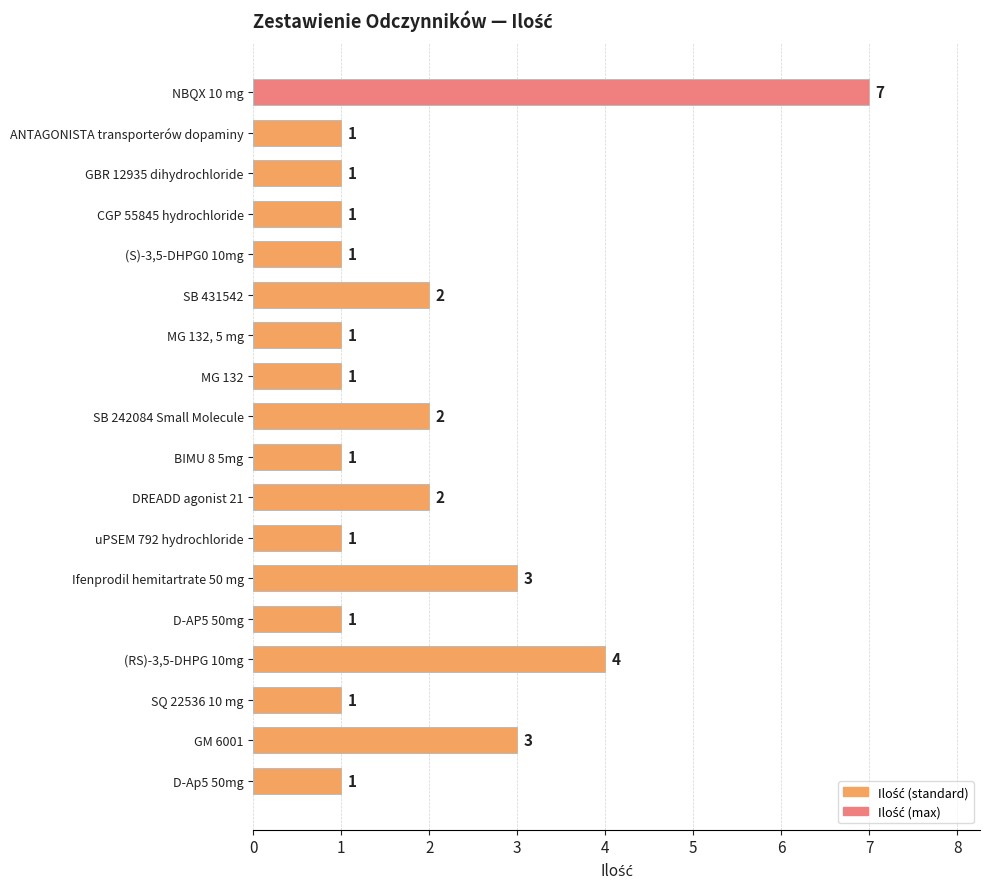

Count the values in the range 1 to 2.

14